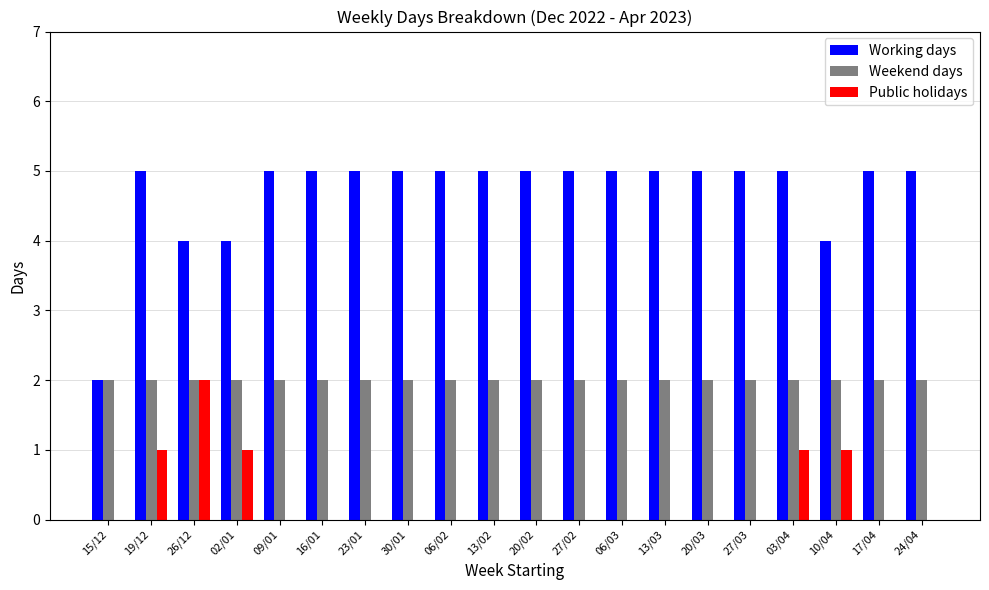

What is the highest value of the Working days series?

5